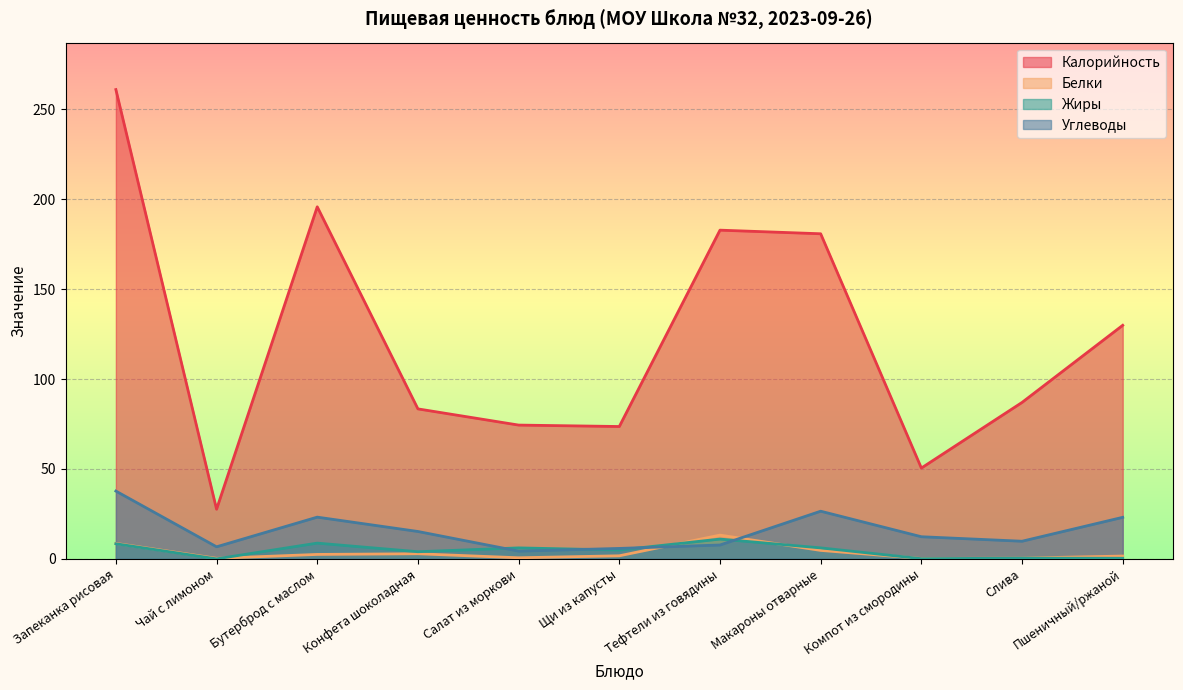

At which label is Углеводы closest to 21?

Пшеничный/ржаной